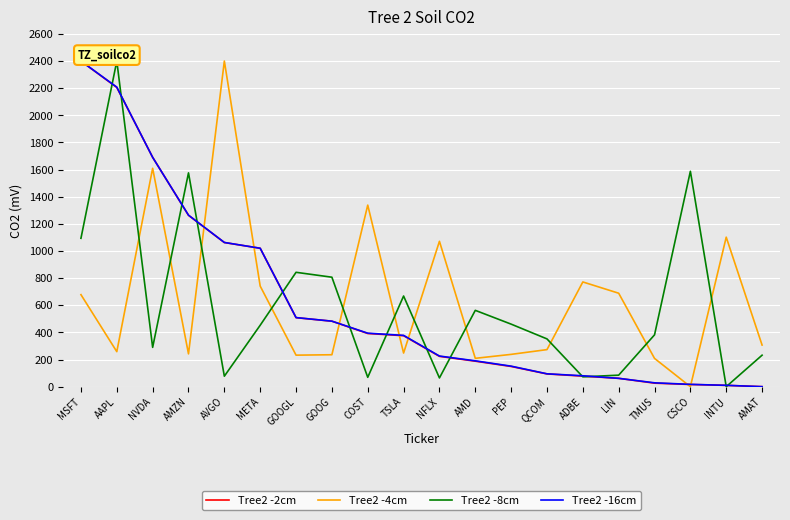

At how many categories does at least one series exceed 2396?

3